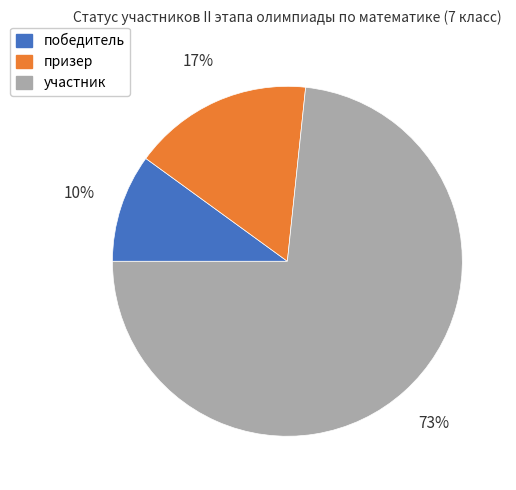

What is the smallest slice in the pie chart?

победитель